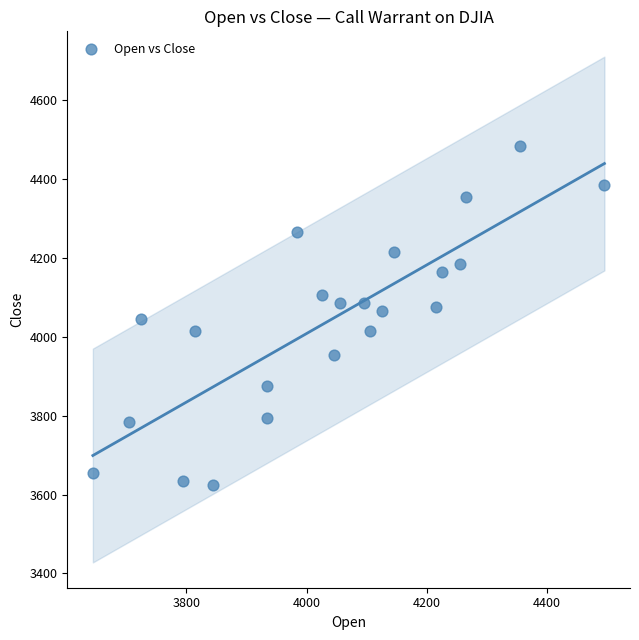

What is the range of Y values (max minus min)?

860